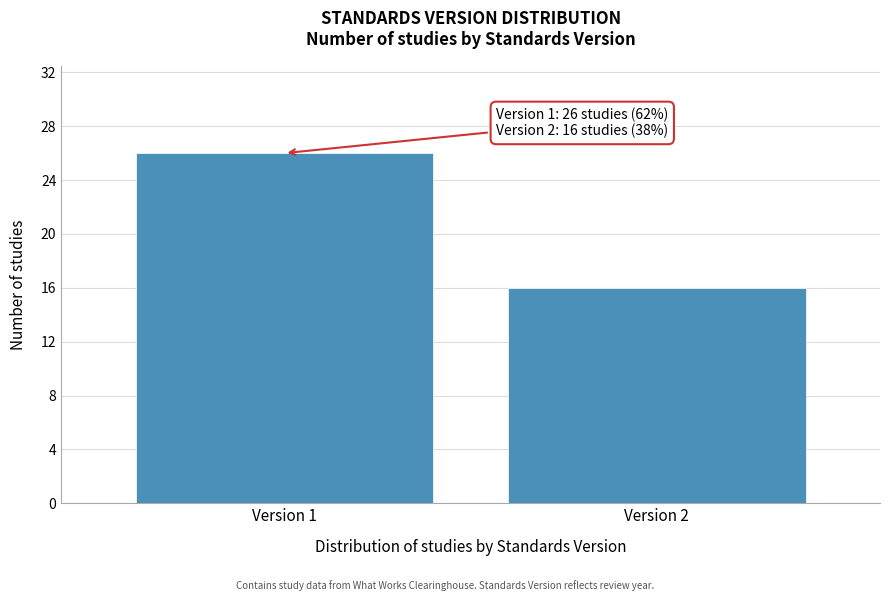

Reading left to right, list all the values displayed in this chart.

26	16